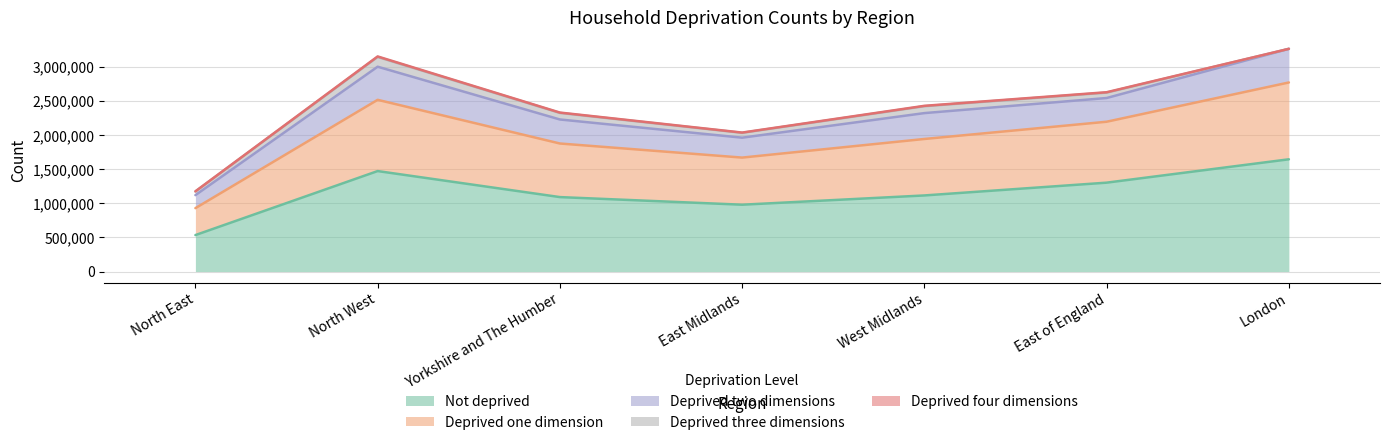

What is the difference between the maximum and minimum values in the Deprived two dimensions series?

302314